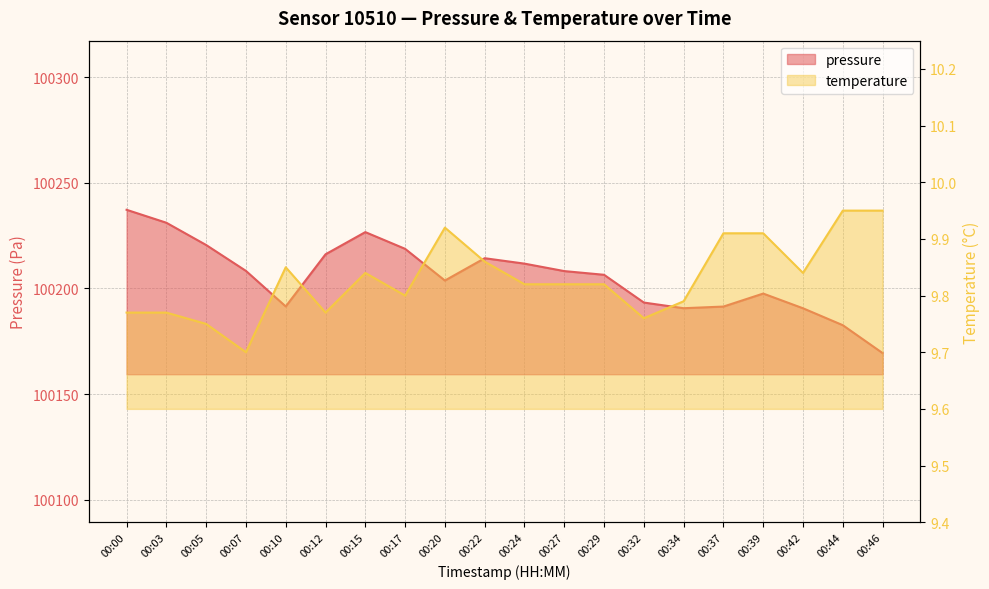

What is the difference between the maximum and second lowest values in the pressure series?

54.6